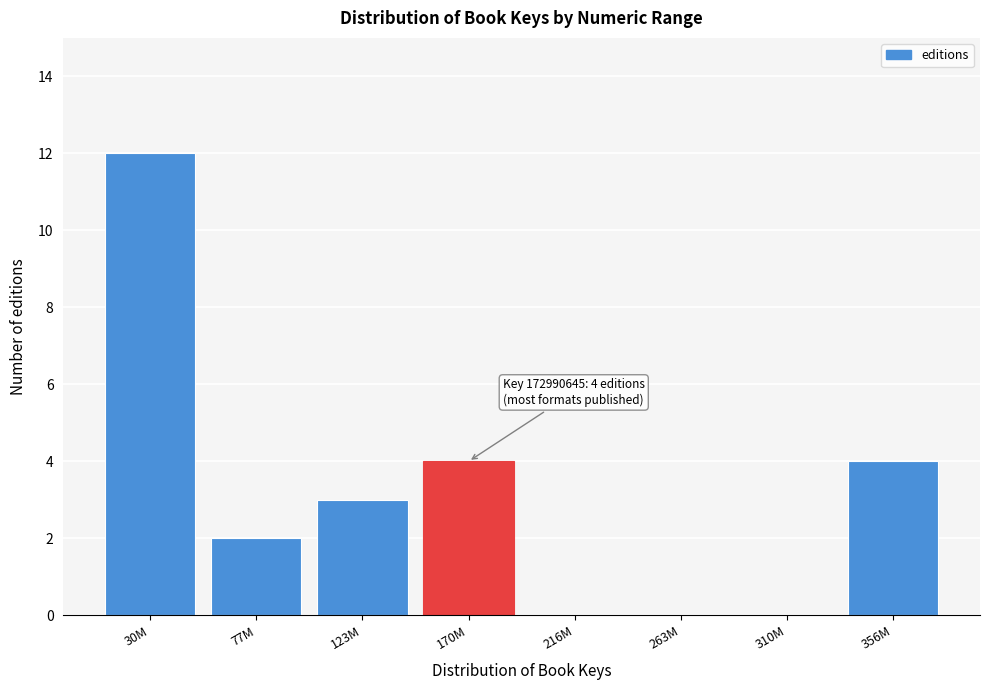

Reading left to right, list all the values displayed in this chart.

30M=12	77M=2	123M=3	170M=4	216M=0	263M=0	310M=0	356M=4